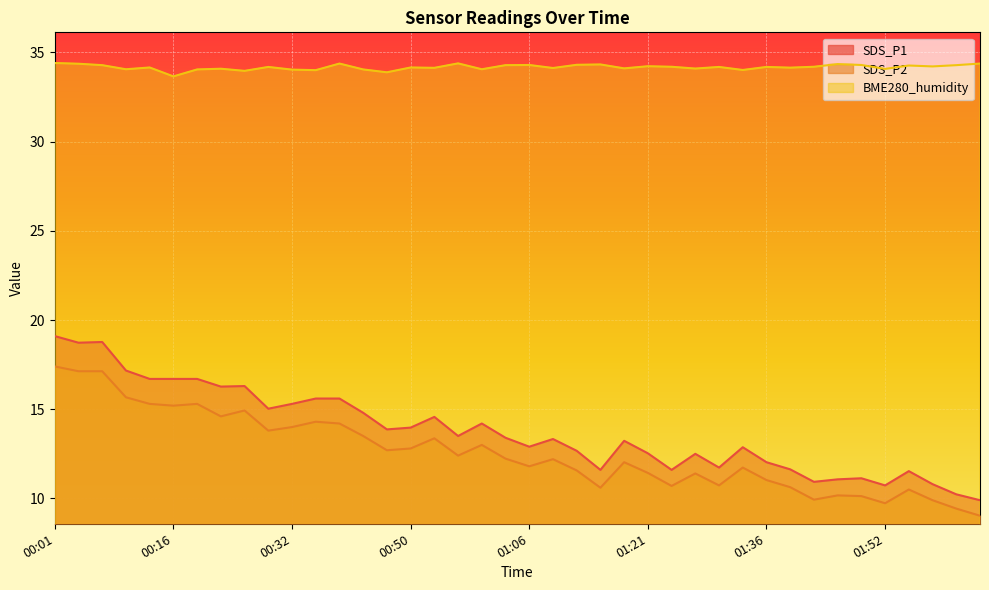

Where does the SDS_P2 series first go above 12?

00:01